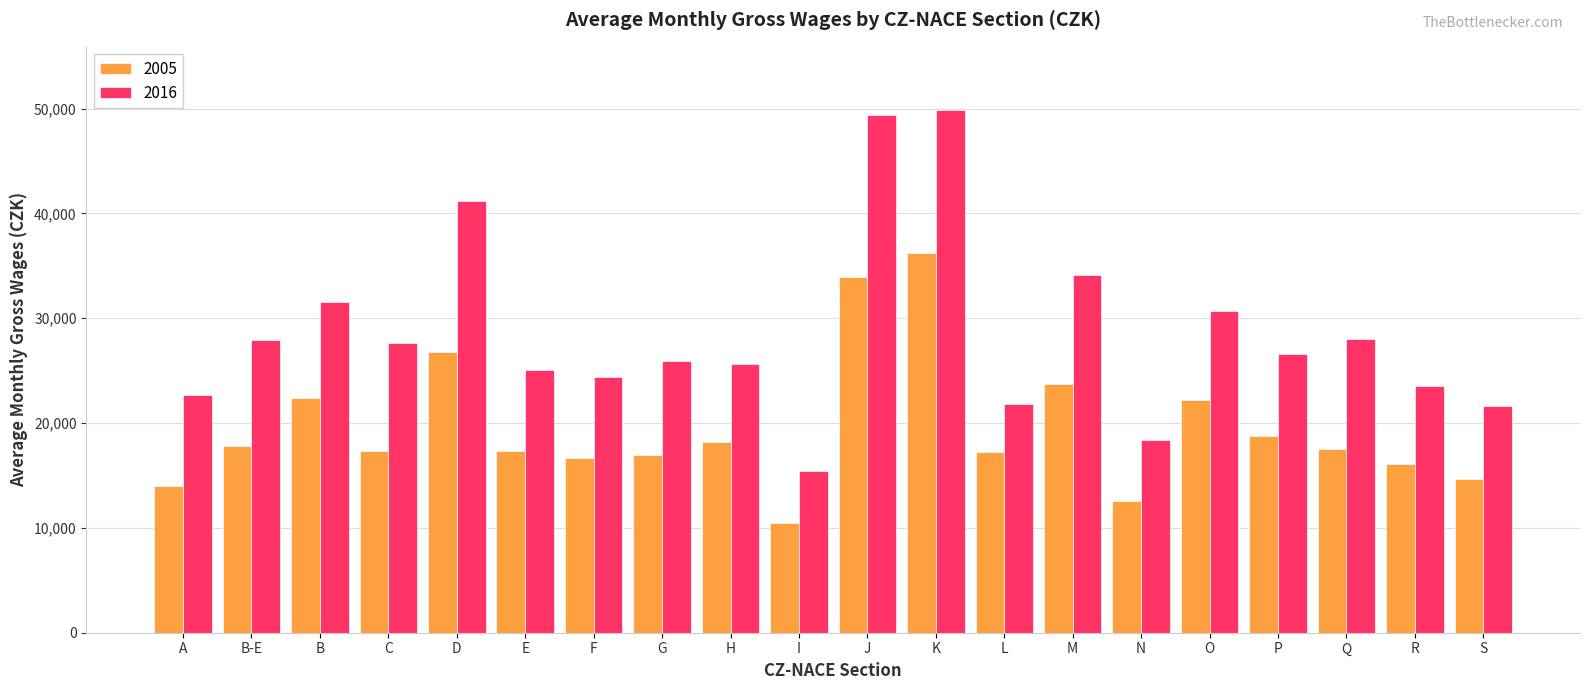

Is it true that 2005 equals 18762 at P?

True